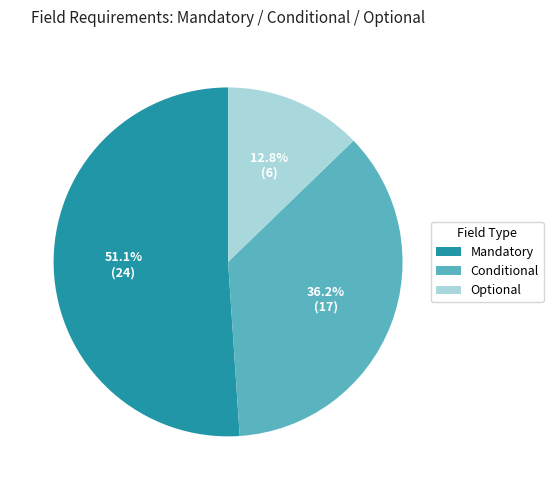

Combined, what portion of the pie is Mandatory and Optional?

63.8%